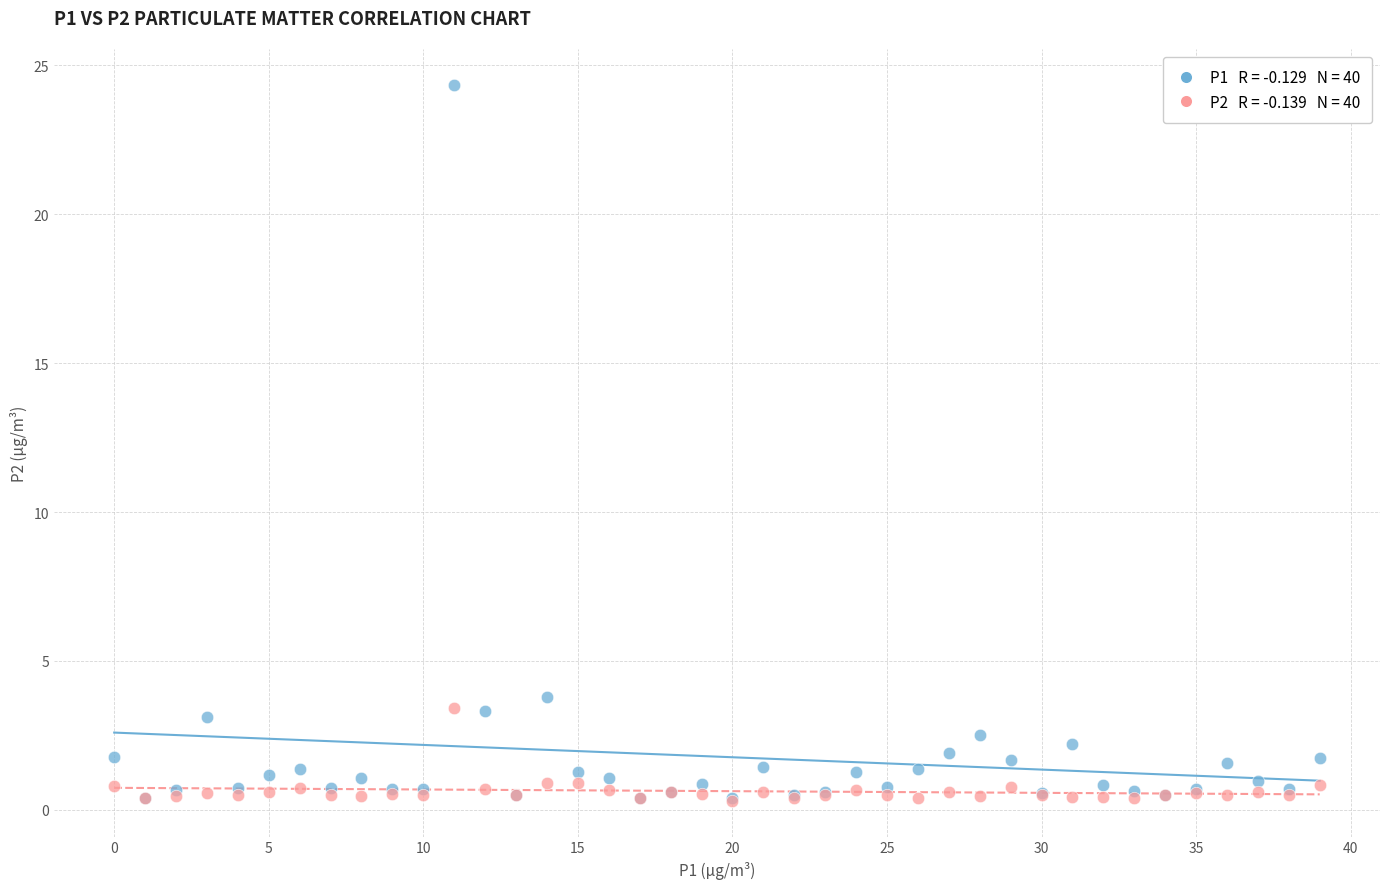

Across all series, what Y value is closest to 12?

3.8